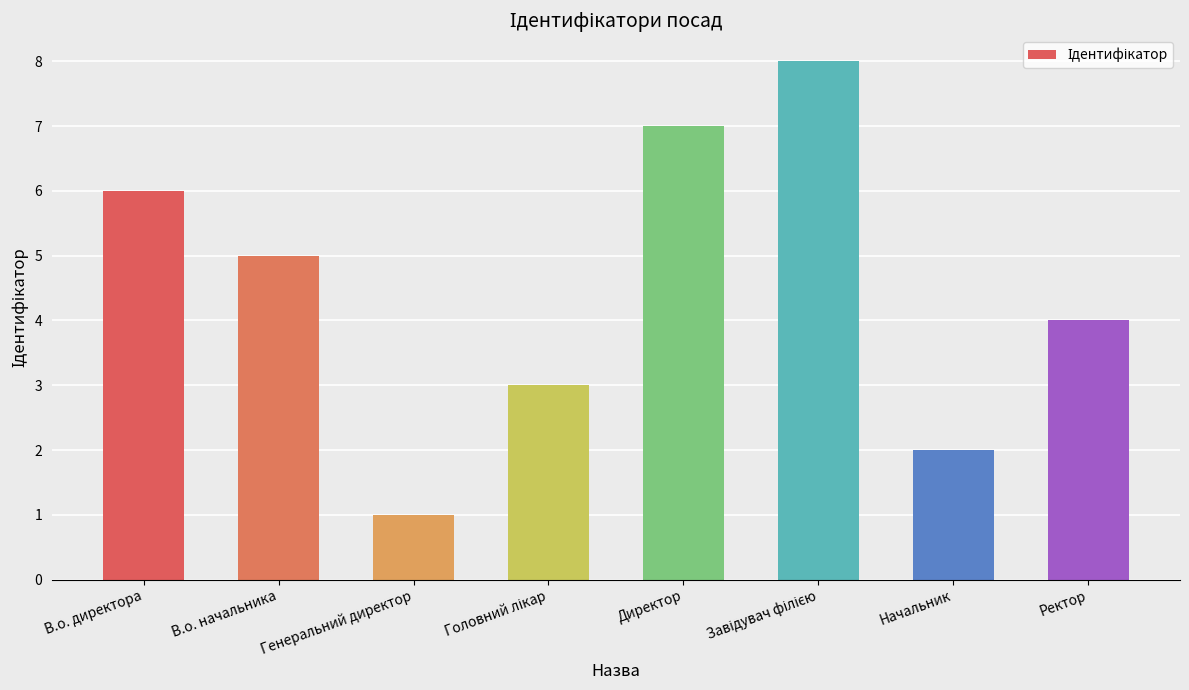

The value at Начальник is 3. True or false?

False